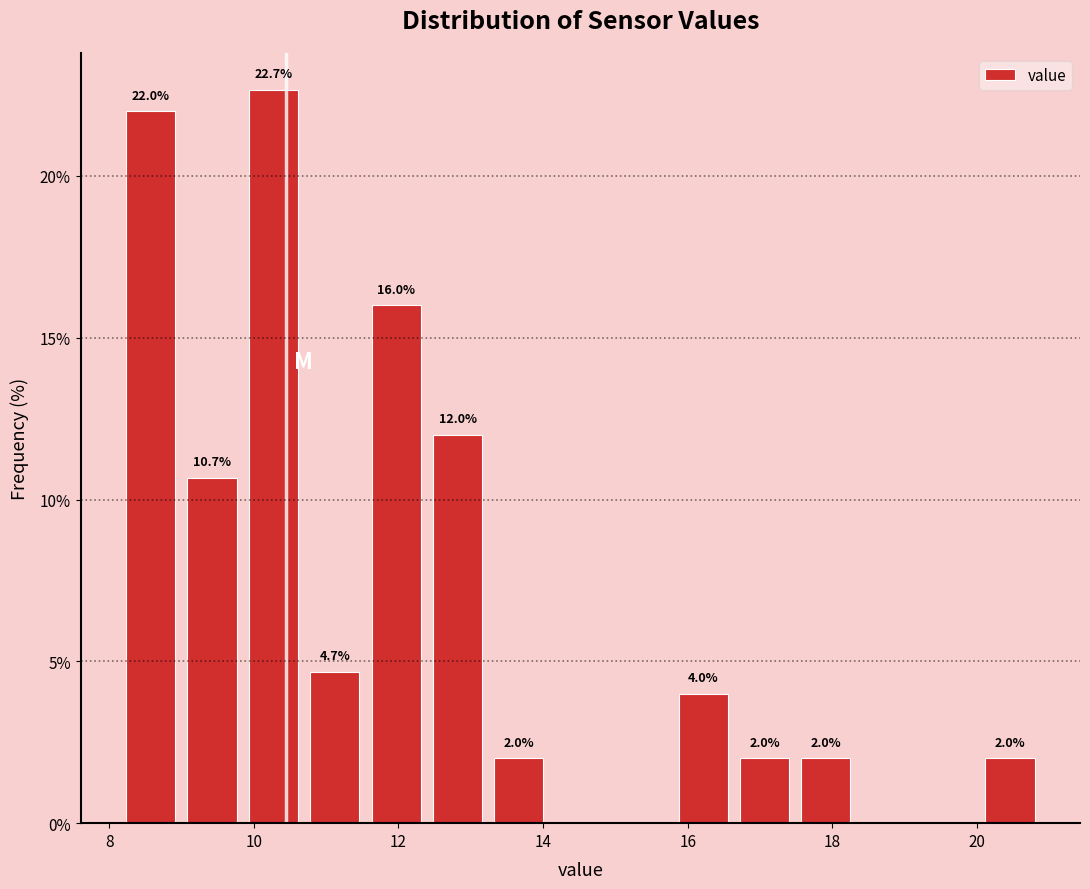

Which range on the x-axis has the tallest bar?

9.8 to 10.6